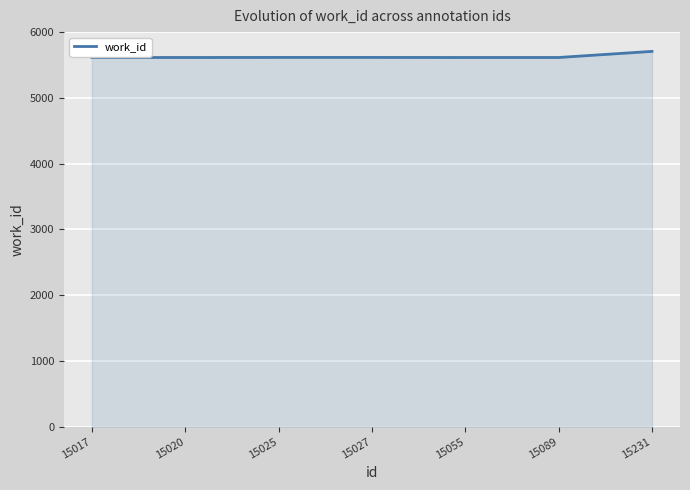

How many lines are shown in the chart?

1